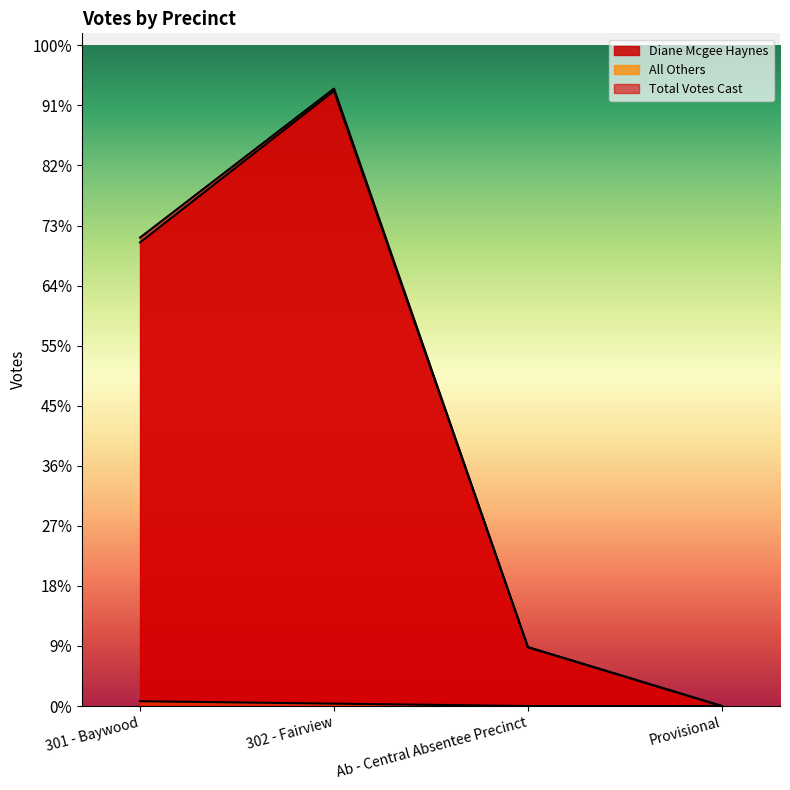

Rank the series at Ab - Central Absentee Precinct from lowest to highest value.

All Others, Diane Mcgee Haynes, Total Votes Cast